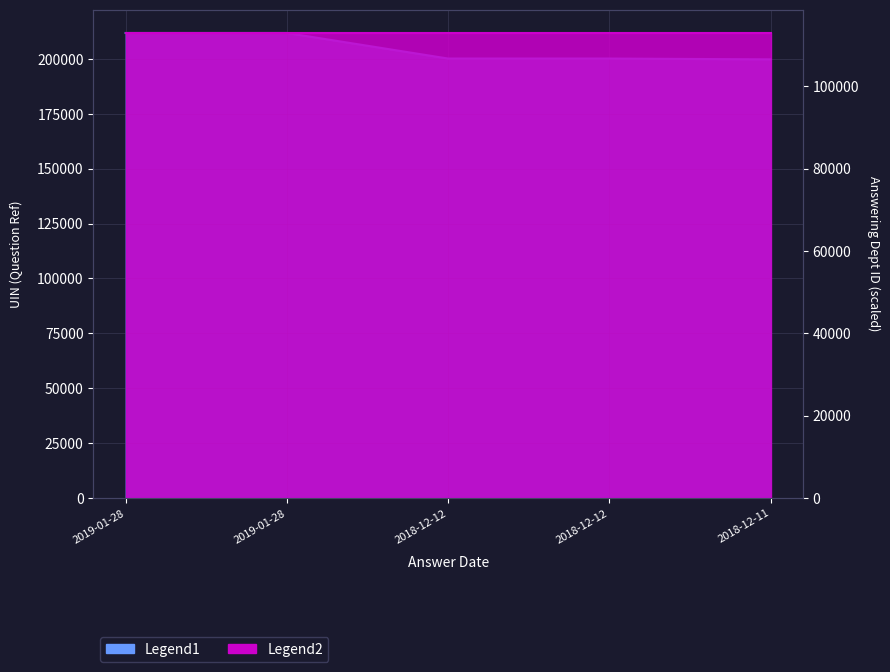

List the labels in order of value, largest first.

2019-01-28, 2019-01-28, 2018-12-12, 2018-12-12, 2018-12-11